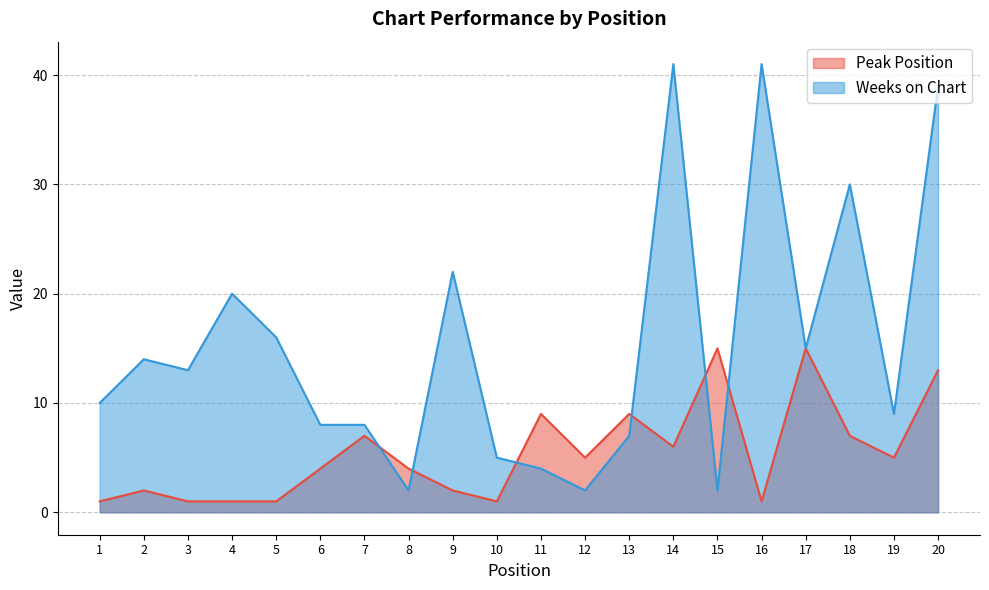

How many values in the Peak Position series are below 5?

10